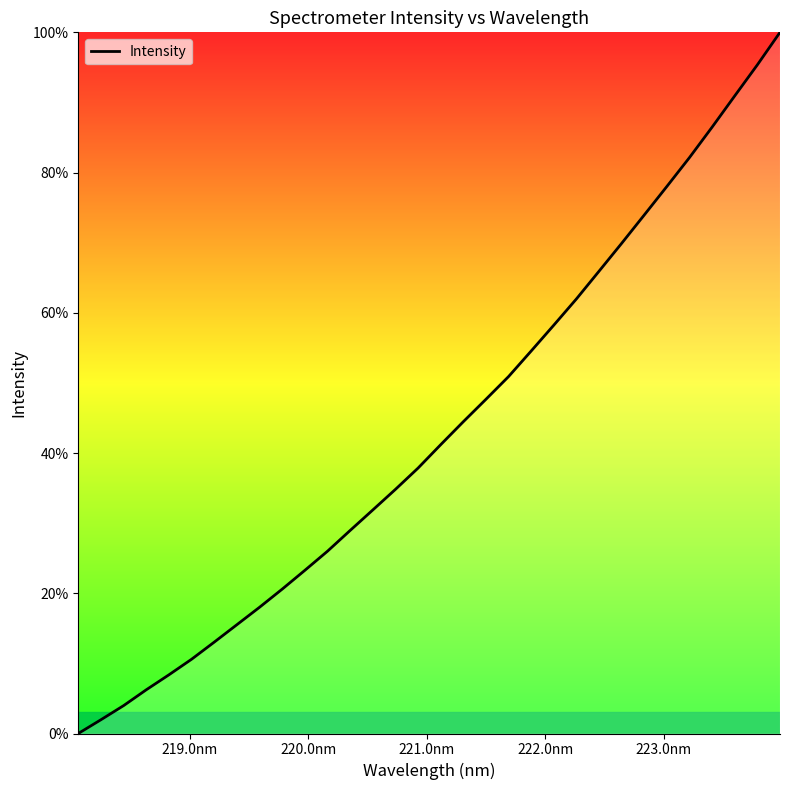

How many distinct data groups are displayed?

1